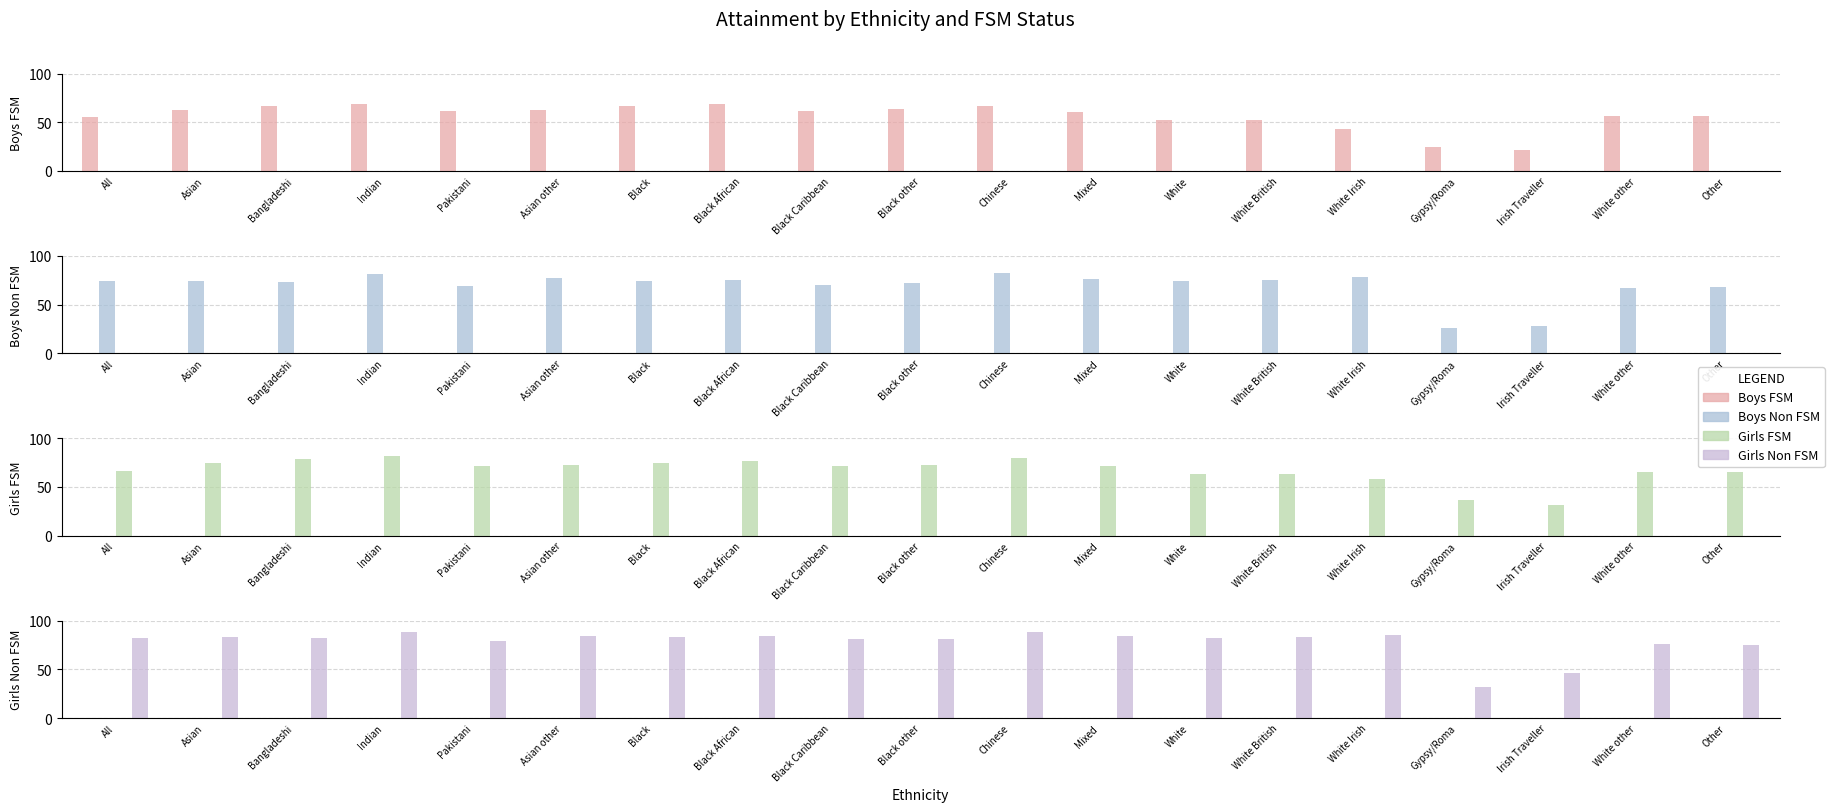

List the series in order of their peak value, highest first.

Girls Non FSM, Boys Non FSM, Girls FSM, Boys FSM